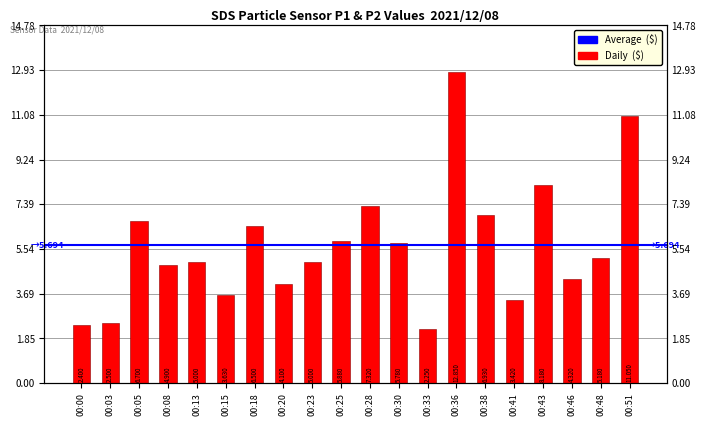

Count the number of values greater than 5.

10